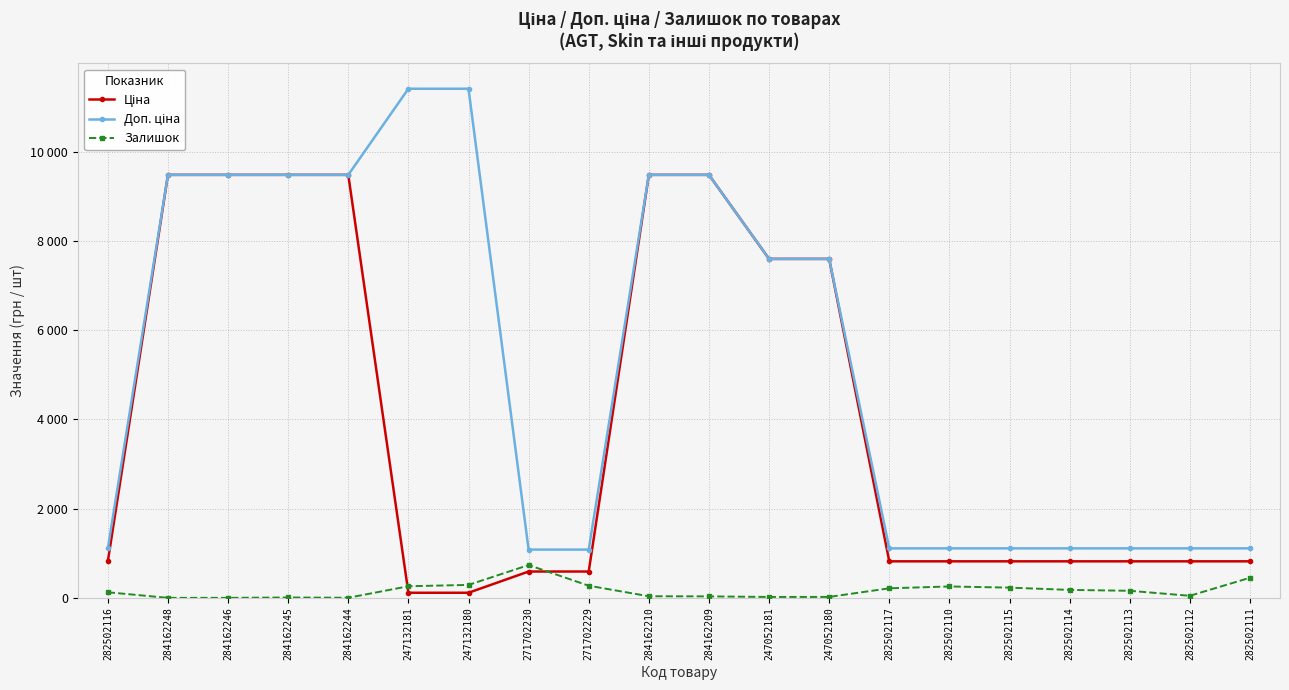

Does the chart have visible grid lines?

Yes